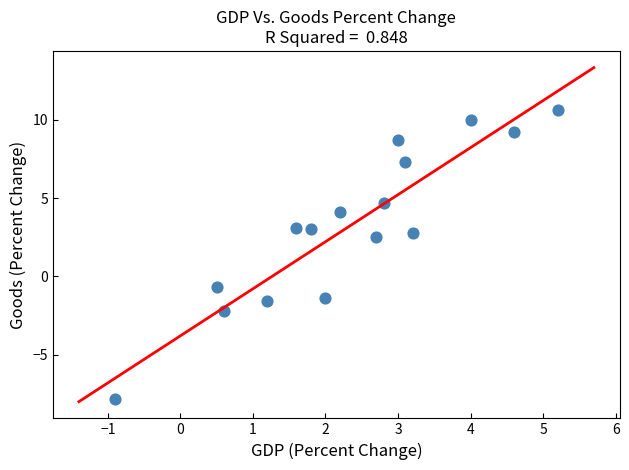

What is the range of X values (max minus min)?

6.1